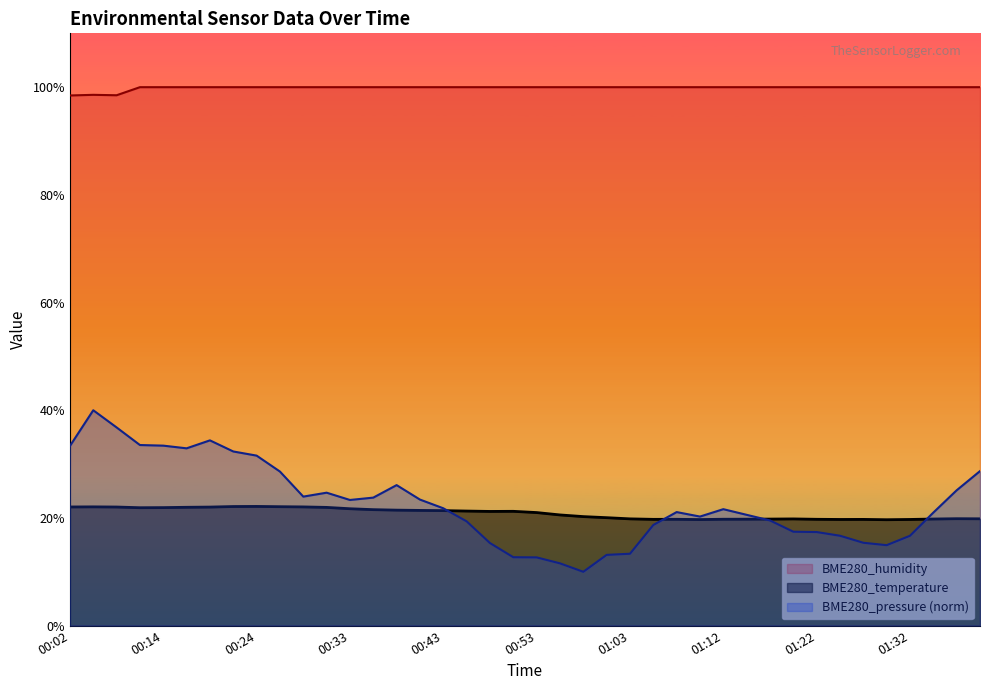

How many BME280_humidity values are between 100 and 101?

37